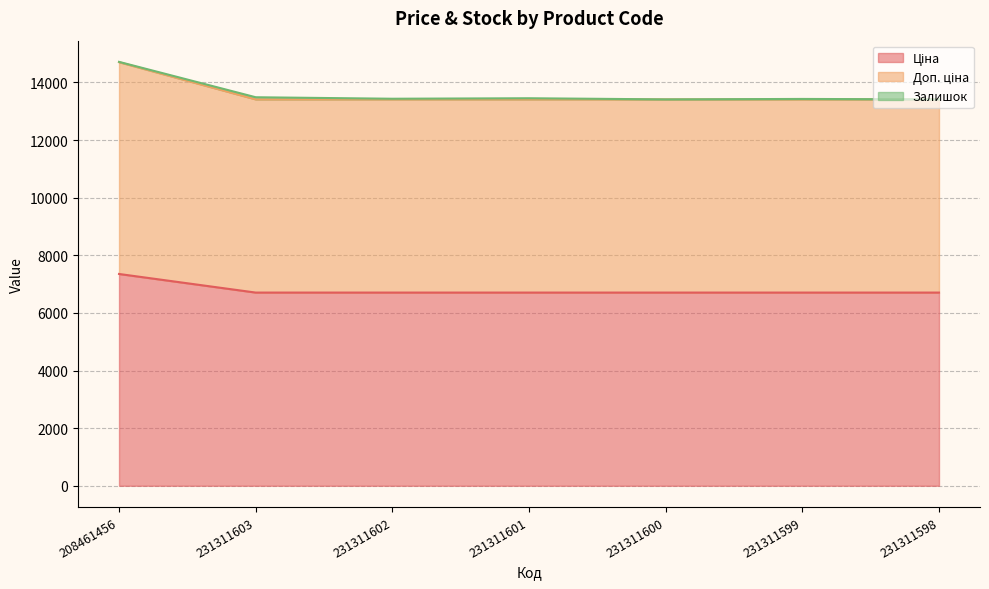

Which category has the highest value in the Доп. ціна series?

208461456